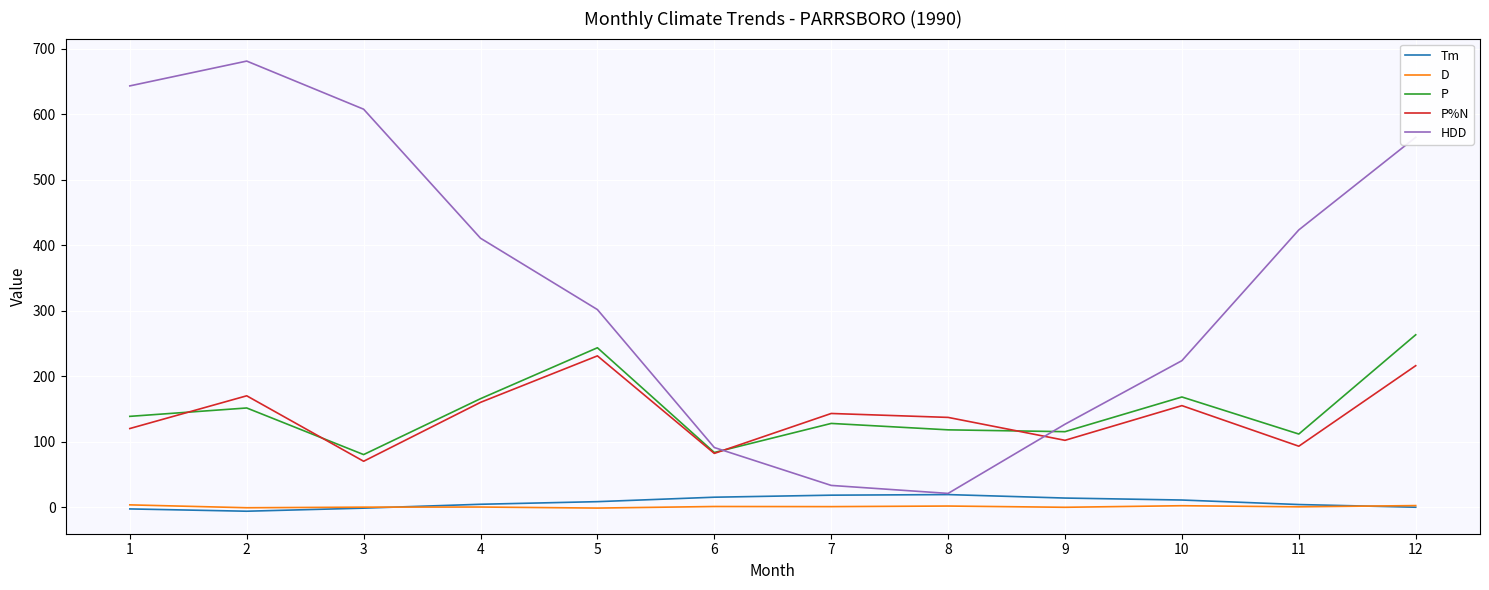

True or false: Tm and P%N cross at least once.

False